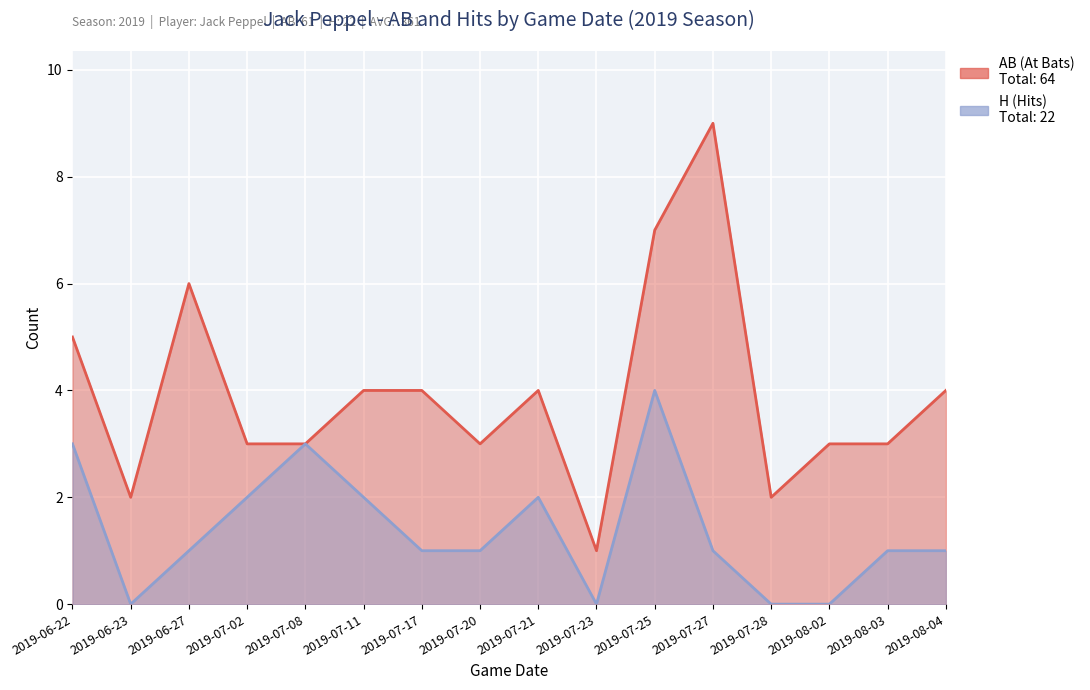

Reading left to right, list all the values displayed in this chart.

AB (At Bats): 5	2	6	3	3	4	4	3	4	1	7	9	2	3	3	4
H (Hits): 3	0	1	2	3	2	1	1	2	0	4	1	0	0	1	1